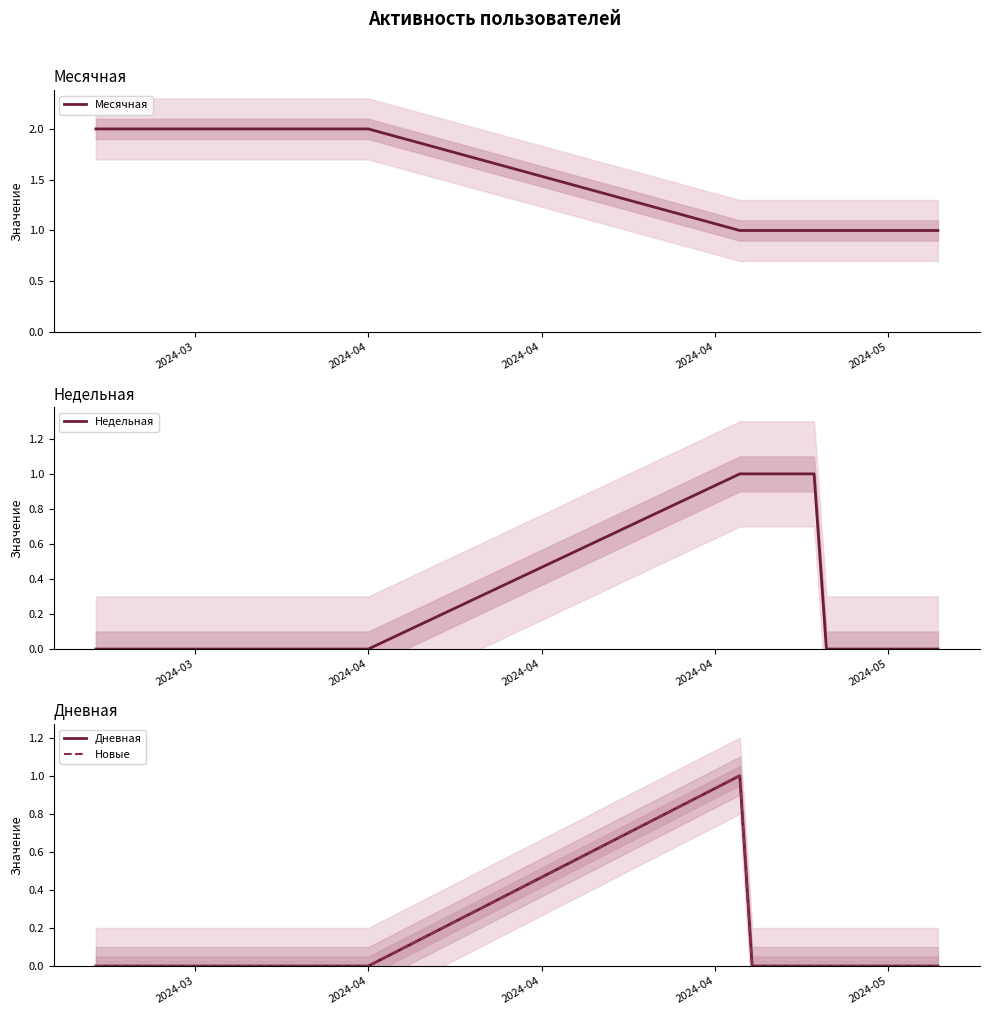

How many lines are shown in the chart?

4